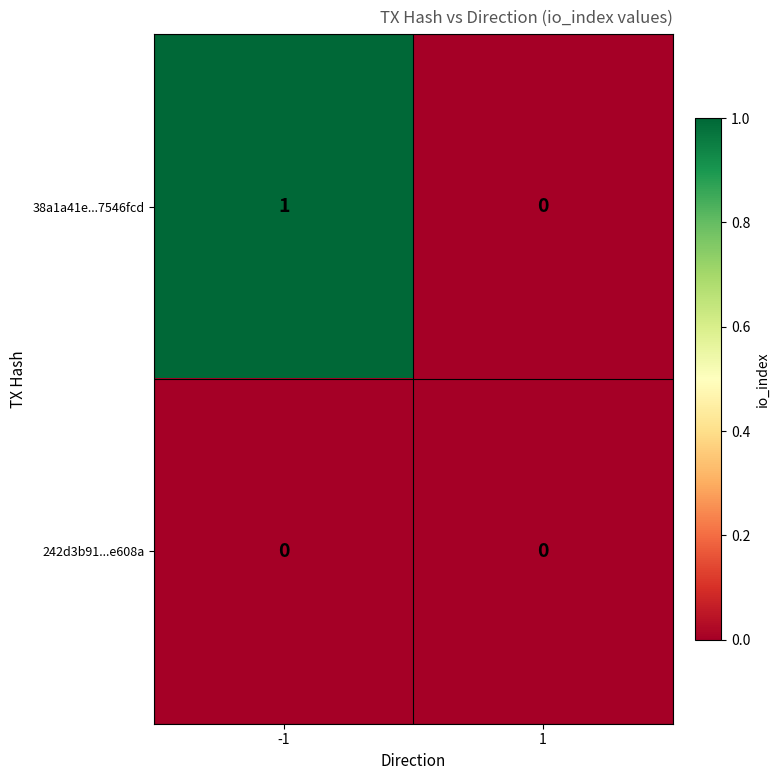

Which series changed the most between -1 and 1?

38a1a41e...7546fcd